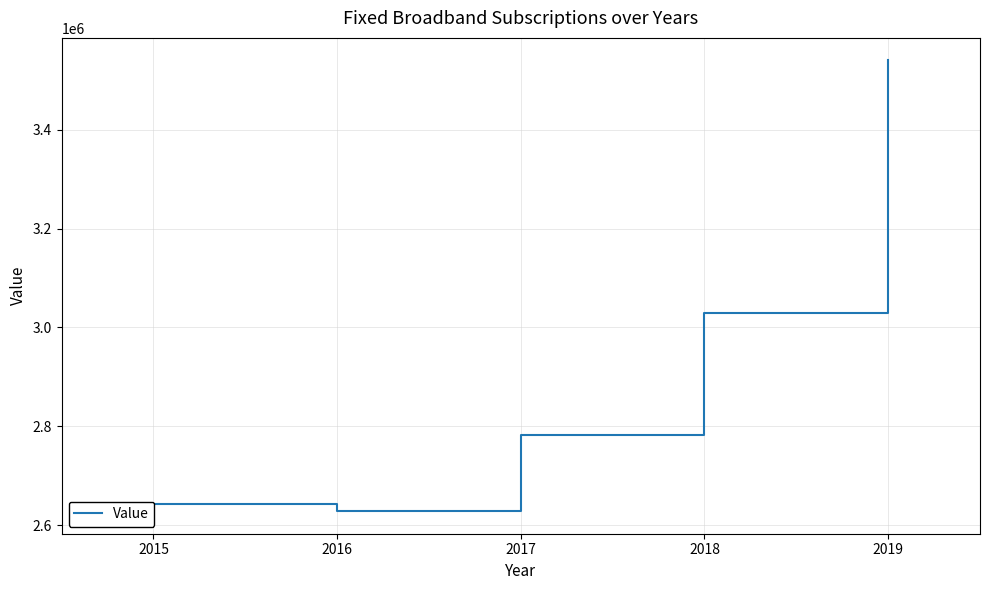

True or false: there are more than 2 points higher than both neighbors.

False